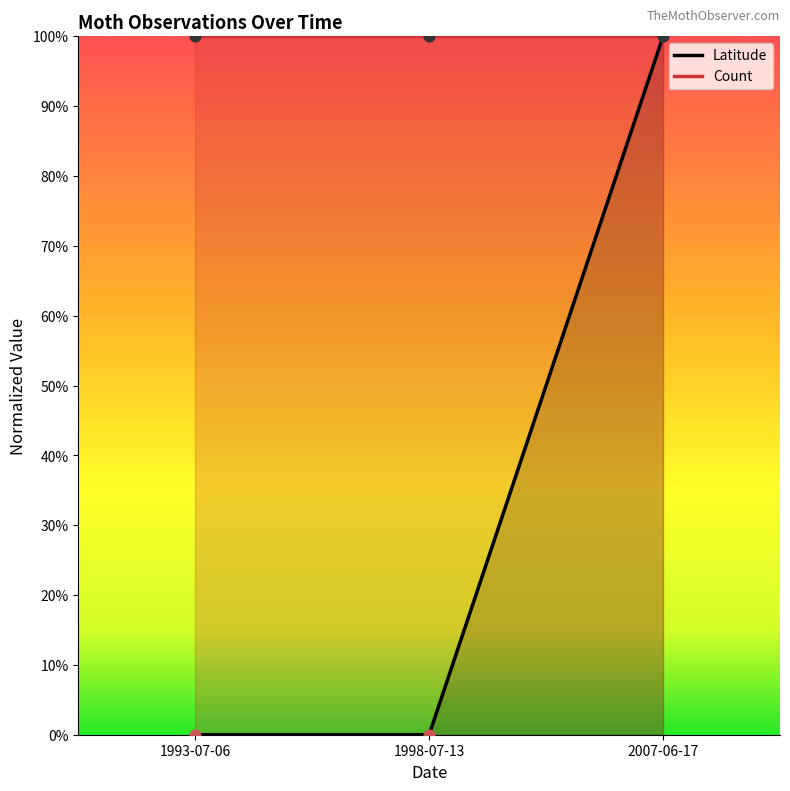

What is the change in value from 1998-07-13 to 2007-06-17?

+1.0